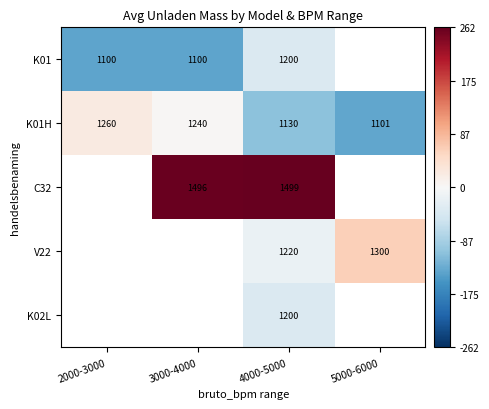

Is the value of C32 at 3000-4000 greater than the value of K01 at 4000-5000?

Yes